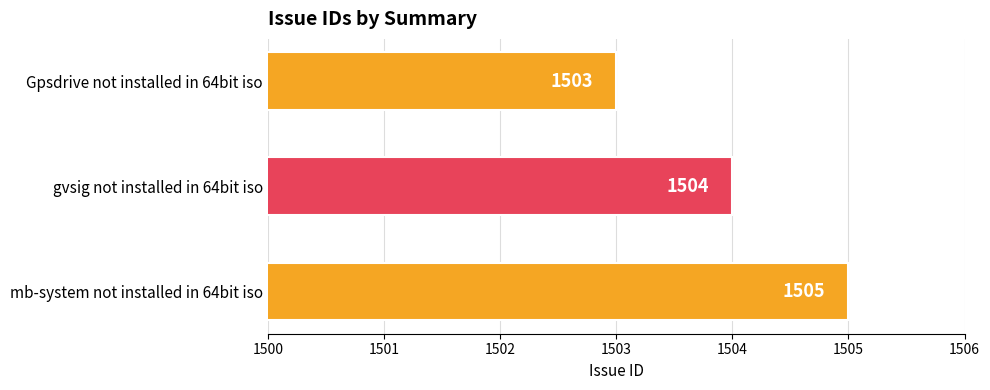

Which label corresponds to the largest value in the chart?

mb-system not installed in 64bit iso